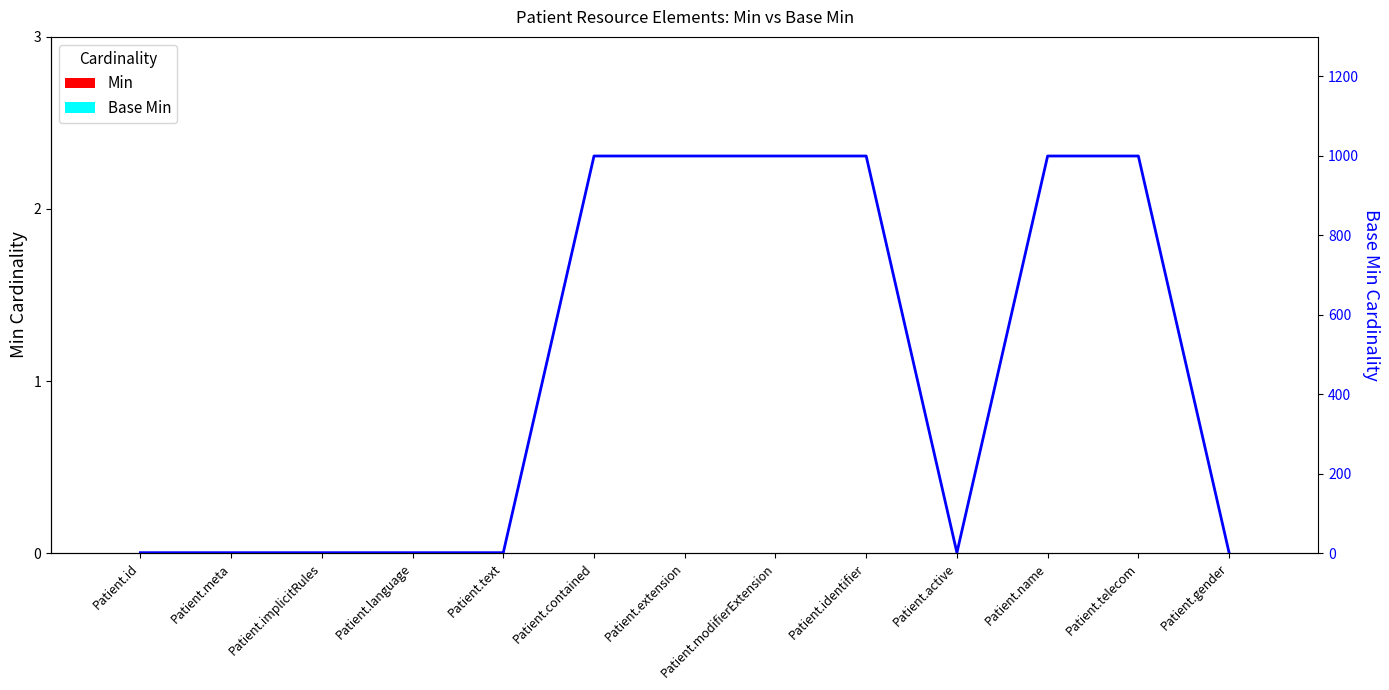

What position from the left is Patient.active?

10